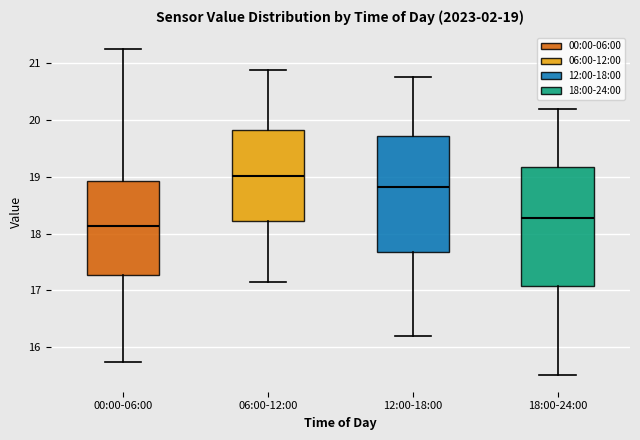

Which box's median line is the lowest?

00:00-06:00